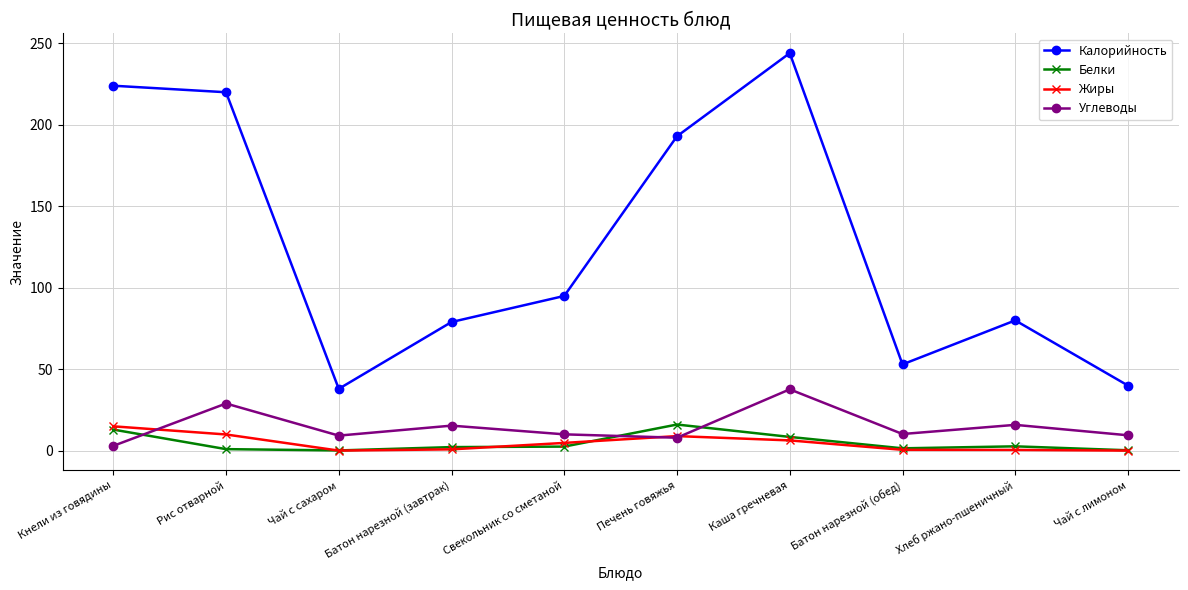

True or false: Жиры and Углеводы cross at least once.

True